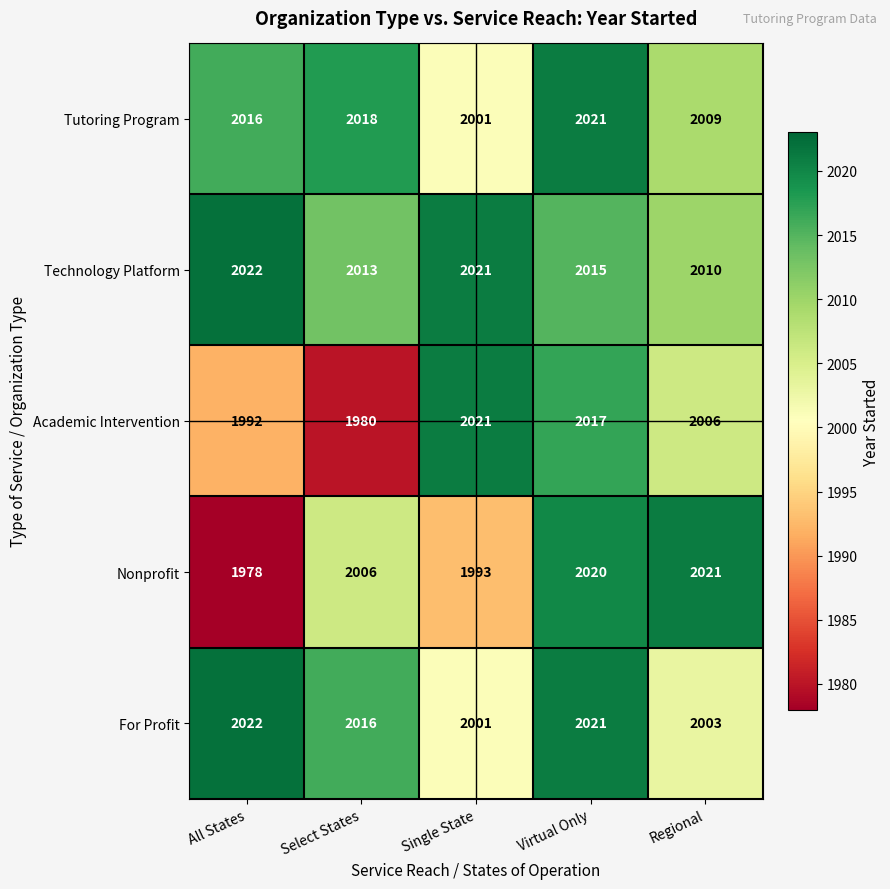

Where is Technology Platform nearest to the value 2016?

Virtual Only